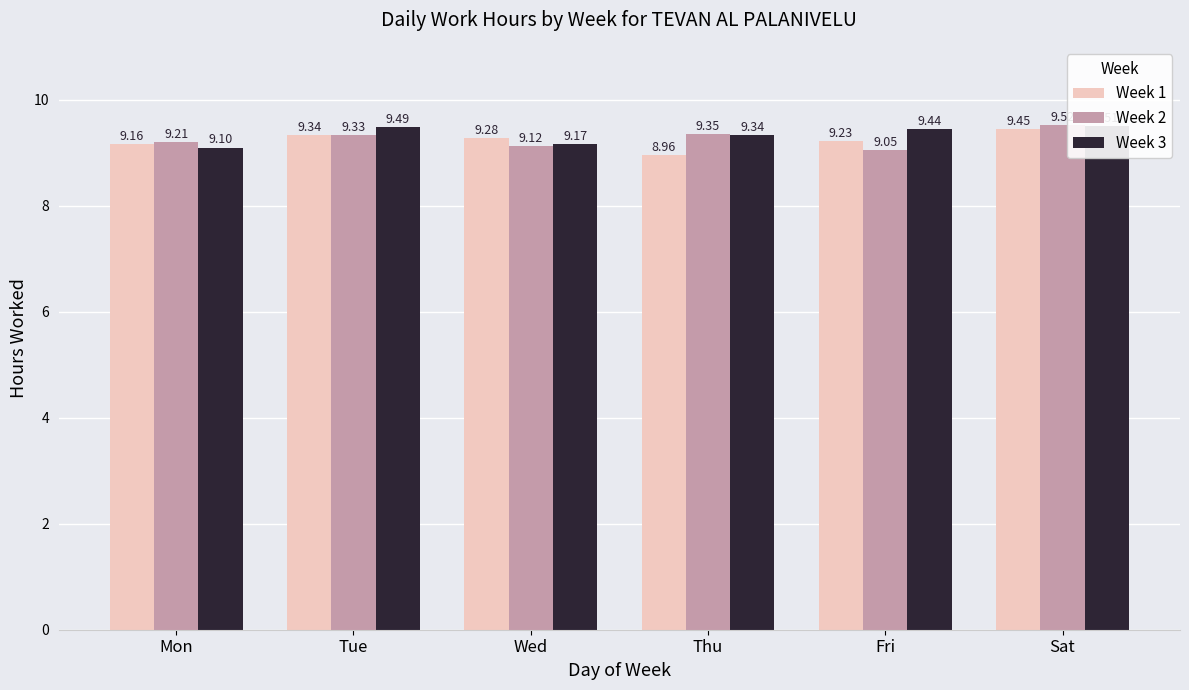

Reading left to right, extract all data points from this chart.

Week 1: Mon=9.2	Tue=9.3	Wed=9.3	Thu=9.0	Fri=9.2	Sat=9.4
Week 2: Mon=9.2	Tue=9.3	Wed=9.1	Thu=9.3	Fri=9.1	Sat=9.5
Week 3: Mon=9.1	Tue=9.5	Wed=9.2	Thu=9.3	Fri=9.4	Sat=9.5